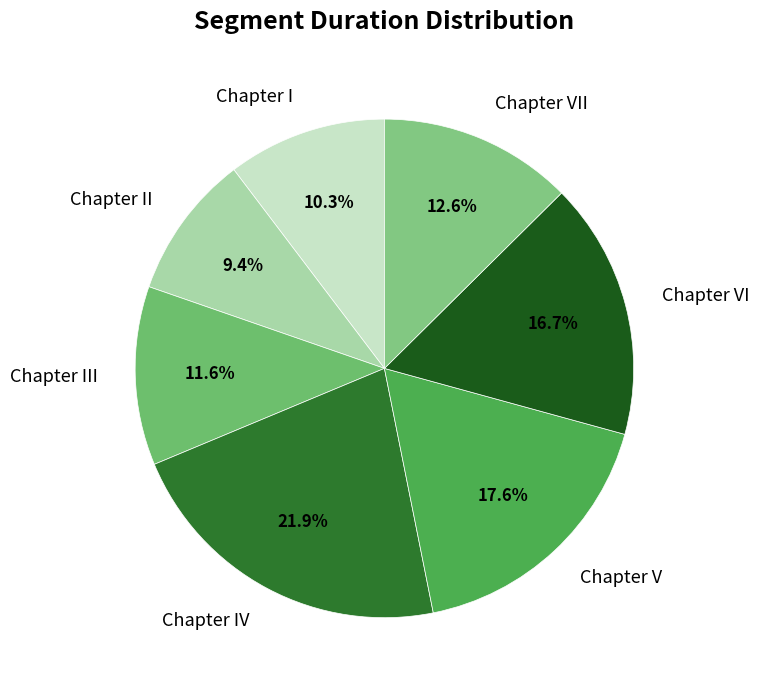

Which has a higher value, Chapter I or Chapter III?

Chapter III